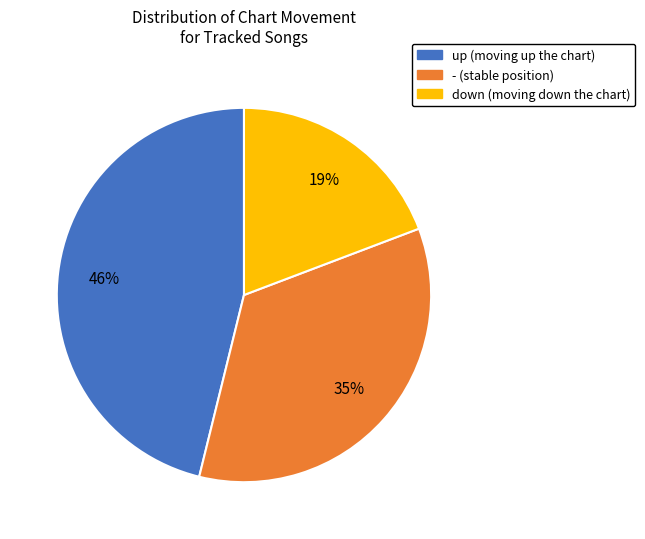

Is it true that down is 11% of the pie?

False